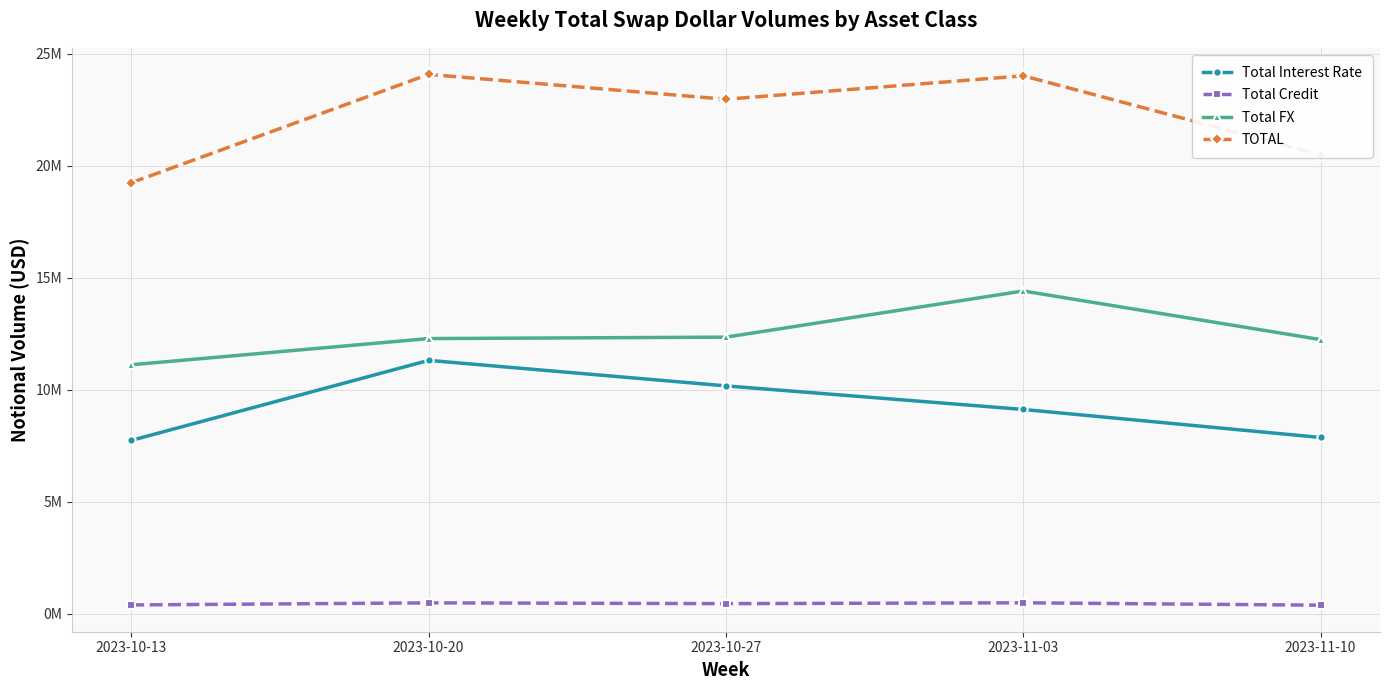

What is the label of the 2nd point from the right?

2023-11-03